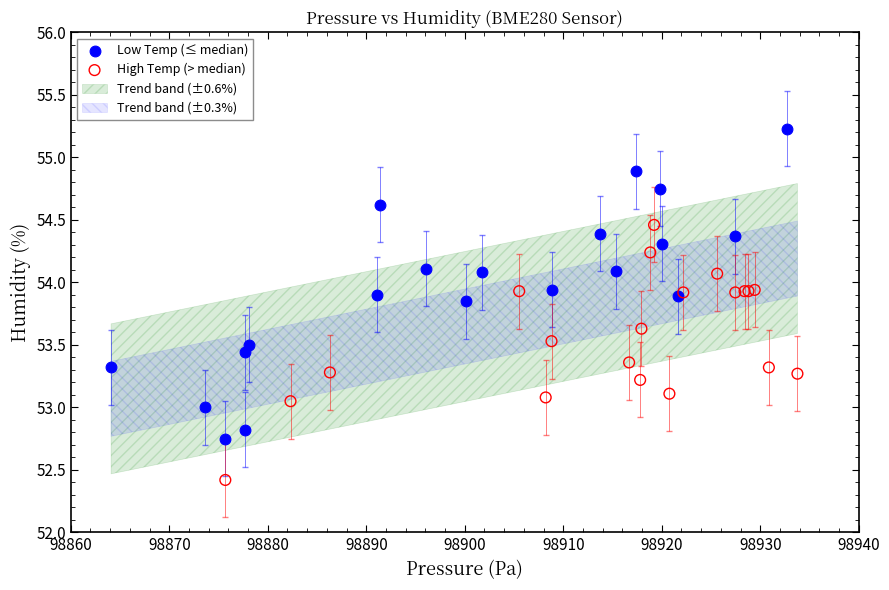

Which series reaches the minimum Y coordinate?

High Temp (> median)